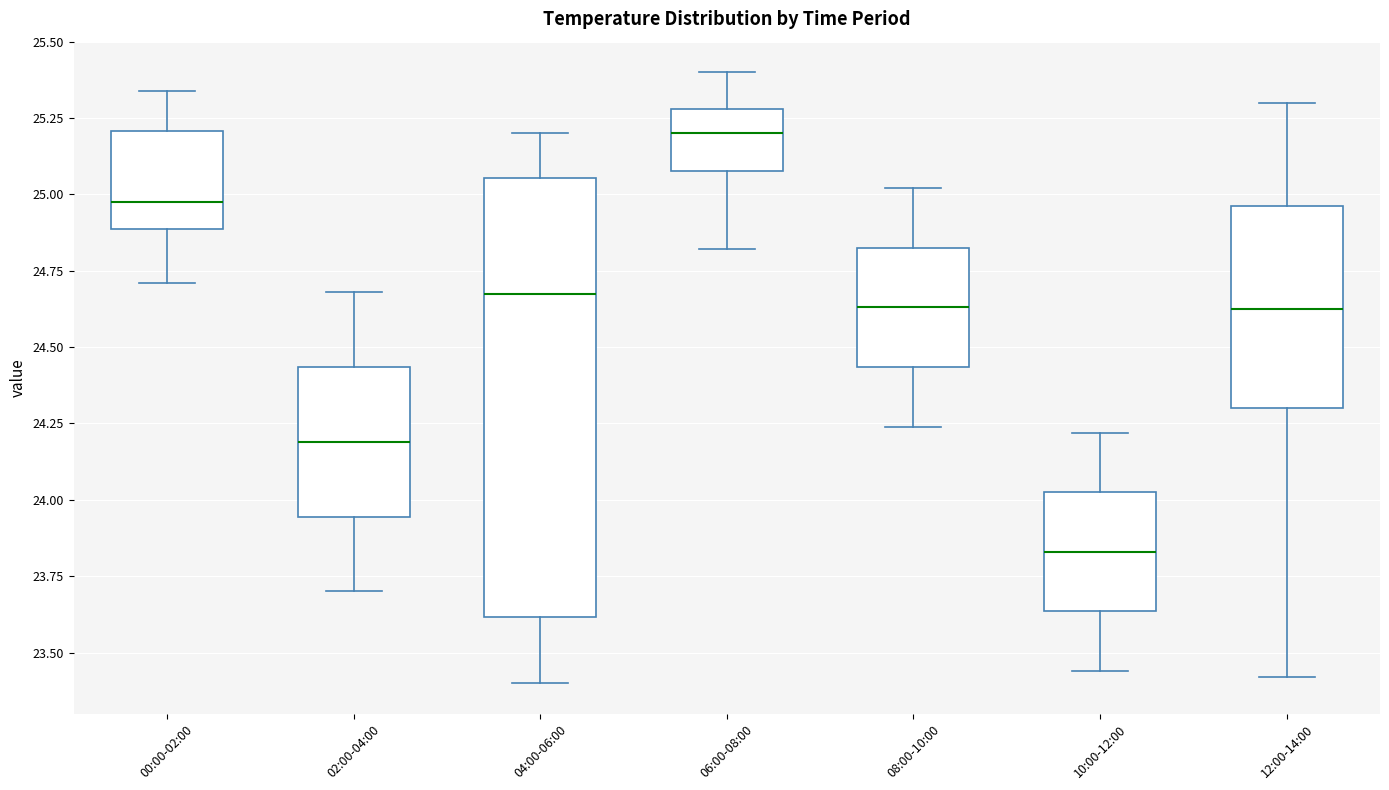

Which box has the lowest median line?

10:00-12:00